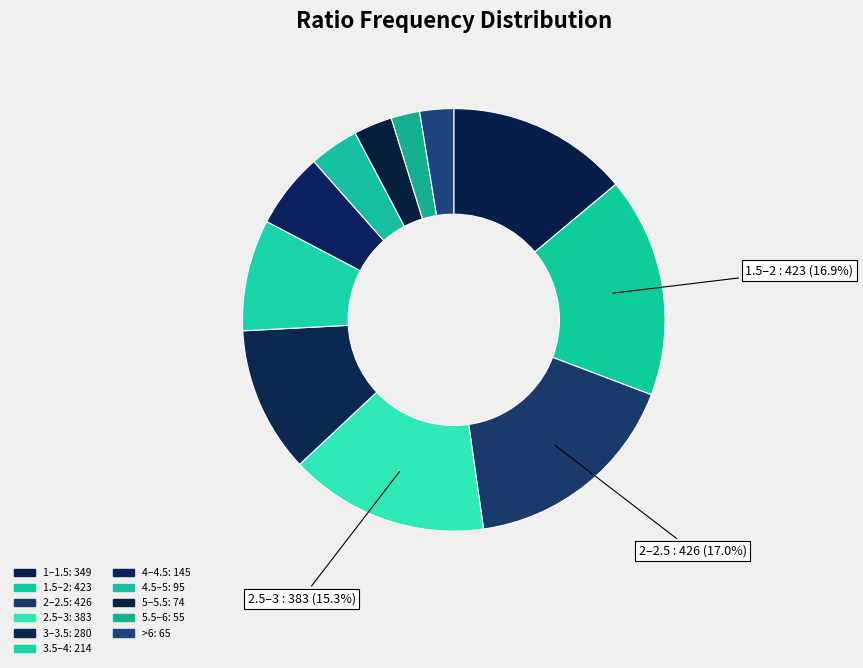

How many slices are in this pie chart?

11